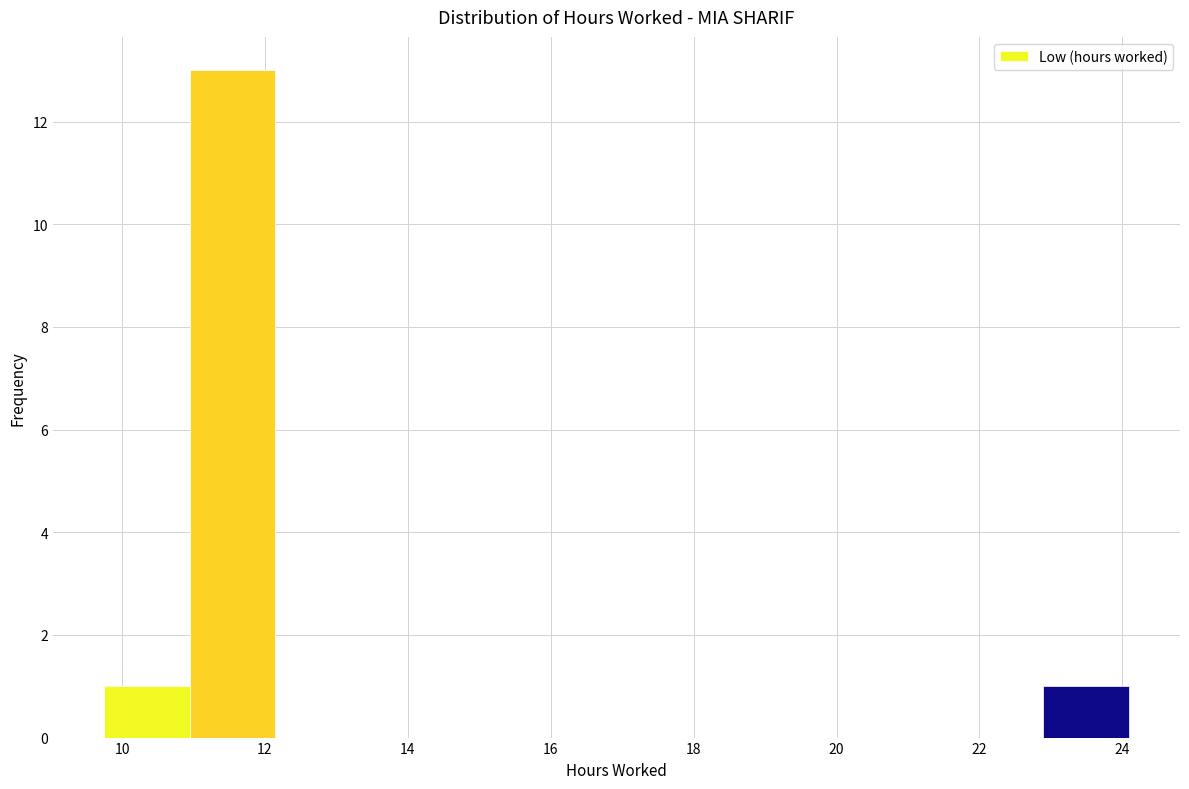

Reading left to right, transcribe this chart: for each bar, give the range it covers on the x-axis and its height. Neither the bar edges nor the heights are printed on the chart, so give them approximately, as read against the axes.

9.8 to 11.0: 1
11.0 to 12.2: 13
12.2 to 13.4: 0
13.4 to 14.6: 0
14.6 to 15.8: 0
15.8 to 17.0: 0
17.0 to 18.2: 0
18.2 to 19.4: 0
19.4 to 20.6: 0
20.6 to 21.8: 0
21.8 to 22.8: 0
22.8 to 24.0: 1